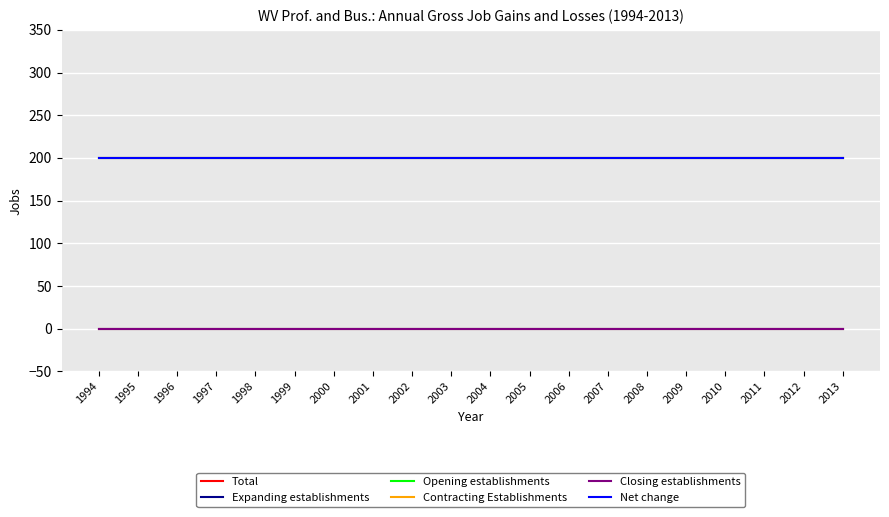

List the labels in order of Expanding establishments value, largest first.

1994, 1995, 1996, 1997, 1998, 1999, 2000, 2001, 2002, 2003, 2004, 2005, 2006, 2007, 2008, 2009, 2010, 2011, 2012, 2013